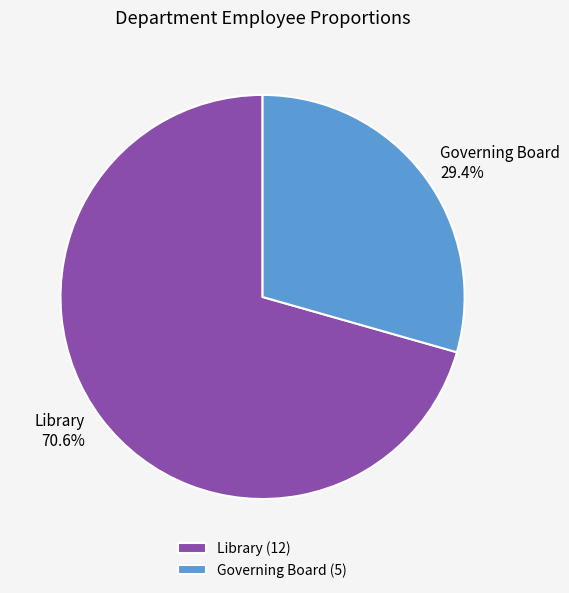

What is the majority slice?

Library